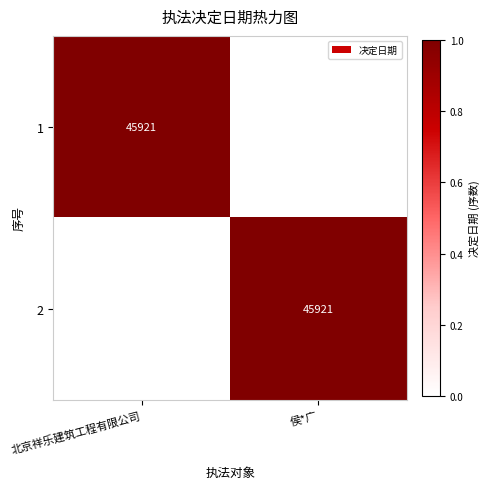

True or false: 2 has a value of 21070 at 侯*广.

False